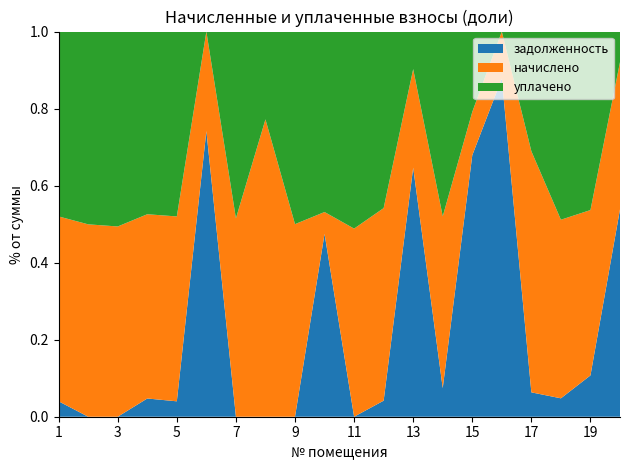

Reading right to left, list all the values displayed in this chart.

задолженность: 20=6789.0	19=931.9	18=530.6	17=380.5	16=34314.2	15=29407.5	14=600.2	13=6634.8	12=402.4	11=0.0	10=21665.0	9=0.0	8=0.0	7=0.0	6=14107.3	5=308.1	4=261.4	3=0.0	2=0.0	1=217.6
начислено: 20=4821.1	19=3727.4	18=5148.5	17=3764.6	16=4761.6	15=4873.2	14=3601.0	13=2626.3	12=4828.6	11=3920.9	10=2581.7	9=4776.5	8=3749.8	7=2611.4	6=4910.4	5=3697.7	4=2641.2	3=4873.2	2=3623.3	1=2611.4
уплачено: 20=1000.0	19=4024.0	18=5424.4	17=1868.2	16=0.0	15=9035.2	14=3873.9	13=1000.0	12=4426.2	11=4106.9	10=21375.5	9=4776.5	8=1107.2	7=2458.7	6=0.0	5=3697.7	4=2618.9	3=4992.2	2=3630.7	1=2611.4